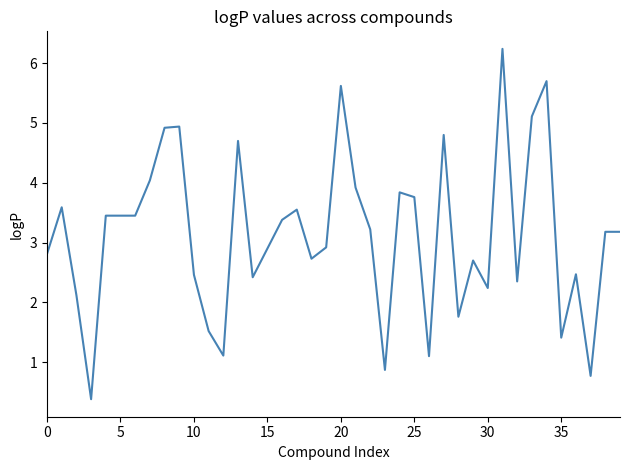

What is the smallest value displayed?

0.4